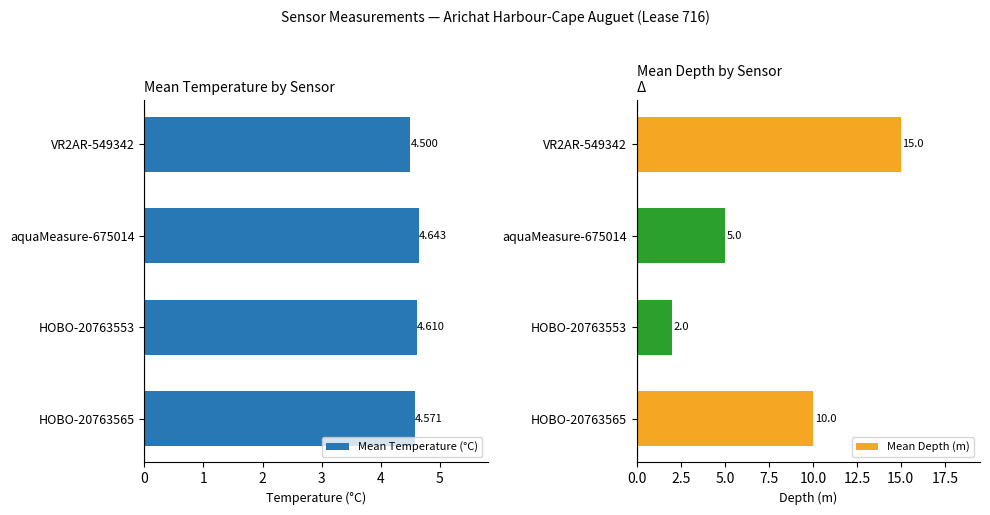

Reading right to left, what are all the values shown in this chart?

Mean Temperature (°C): 4.5	4.6	4.6	4.6
Mean Depth (m): 15.0	5.0	2.0	10.0